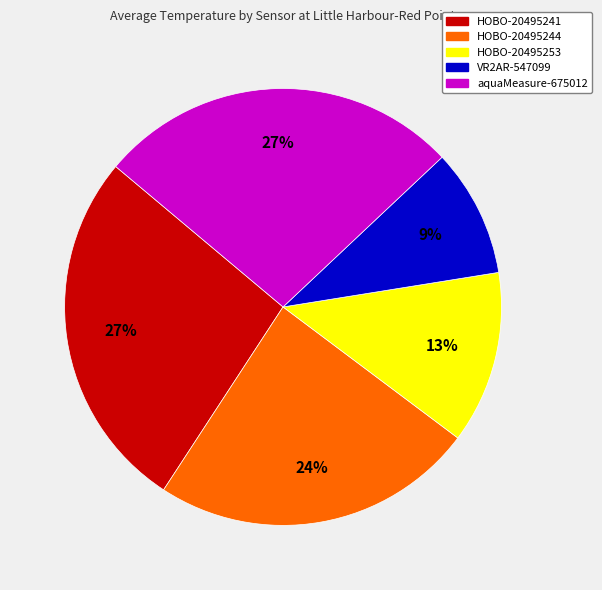

Does VR2AR-547099 account for over 50% of the chart?

No